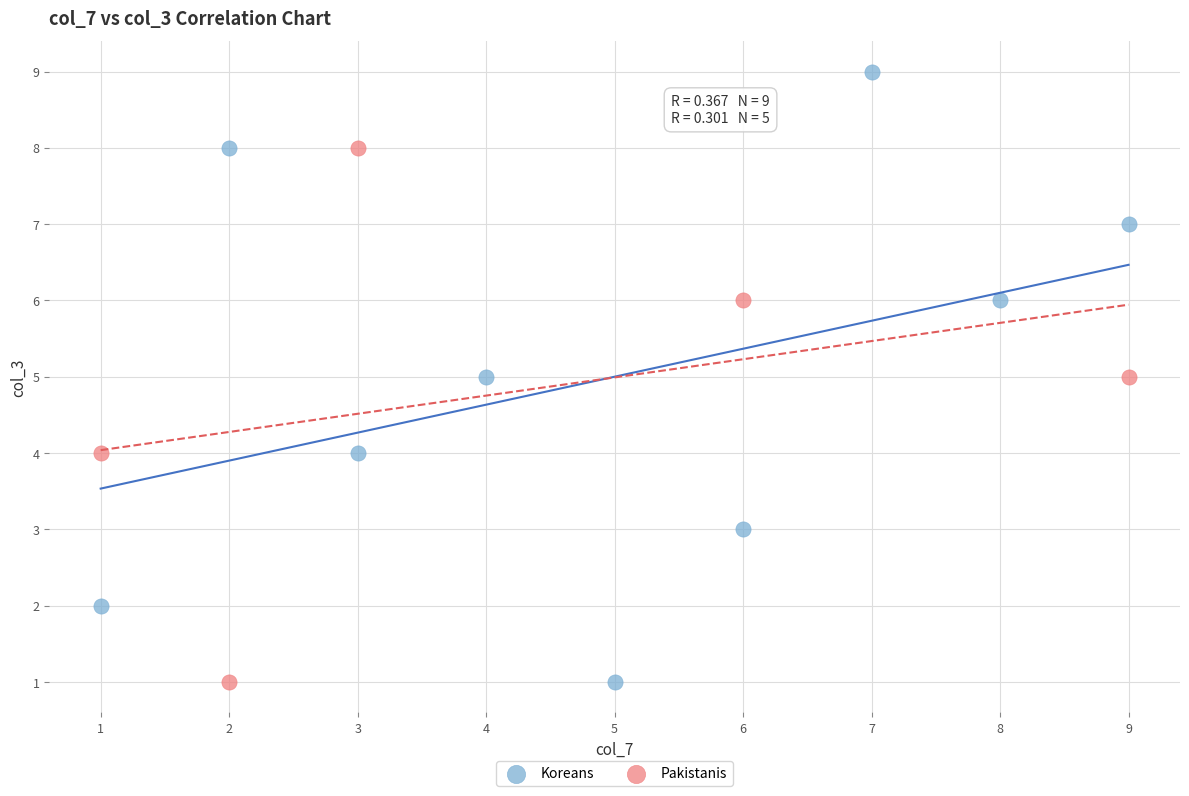

Which series reaches the maximum Y coordinate?

Koreans